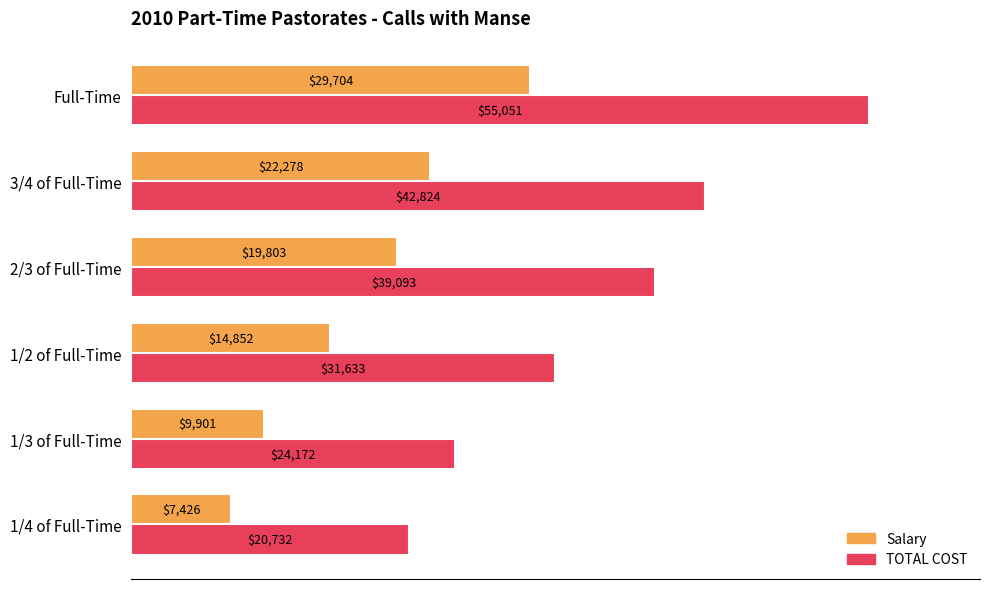

At which category is the sum across all series the highest?

Full-Time